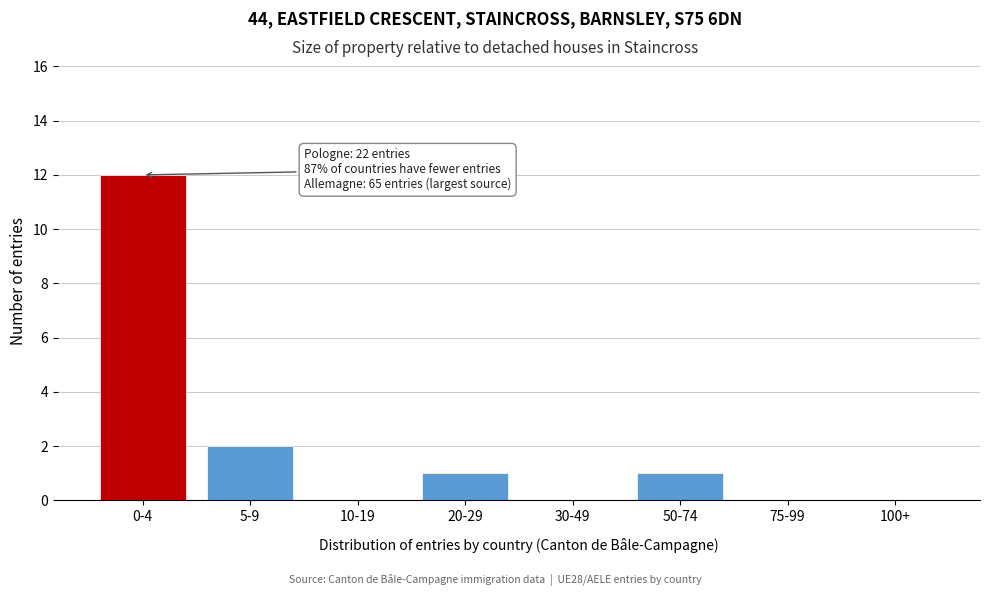

Reading left to right, list all the values displayed in this chart.

0-4=12	5-9=2	10-19=0	20-29=1	30-49=0	50-74=1	75-99=0	100+=0